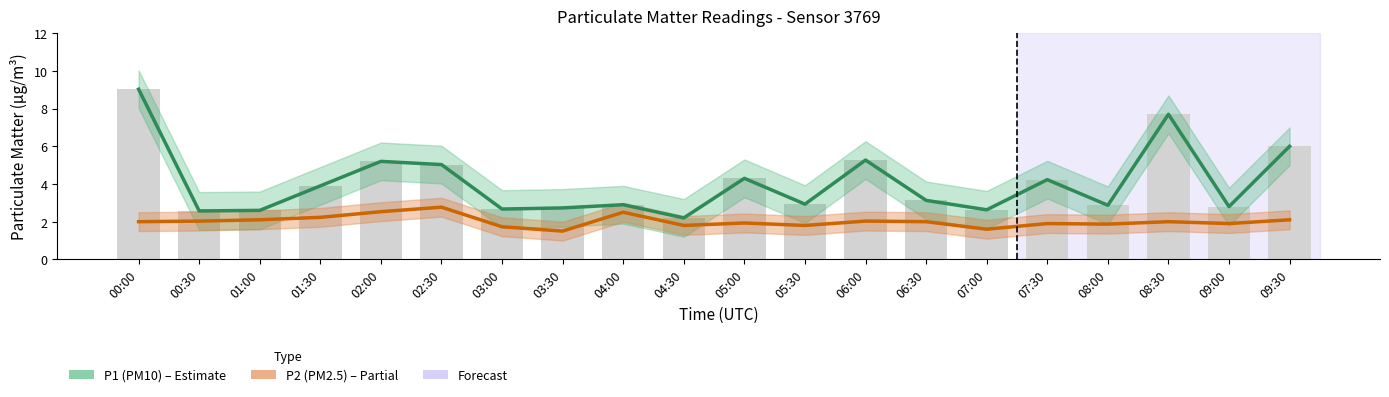

What value does the P2 series have at 05:00?

1.9